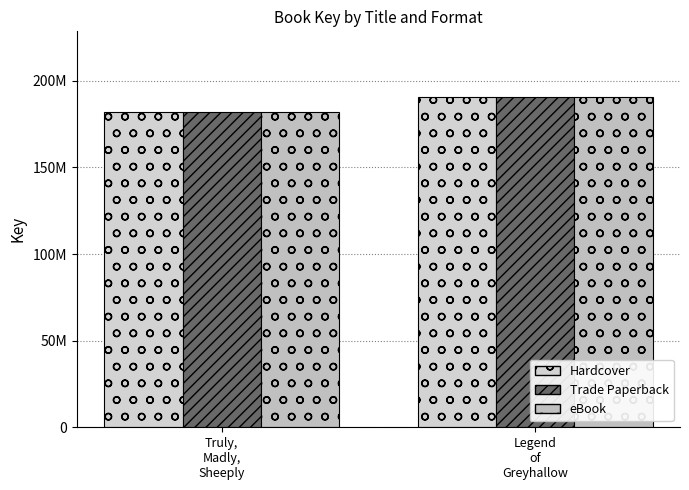

What is the label of the 2nd bar from the left?

Legend
of
Greyhallow